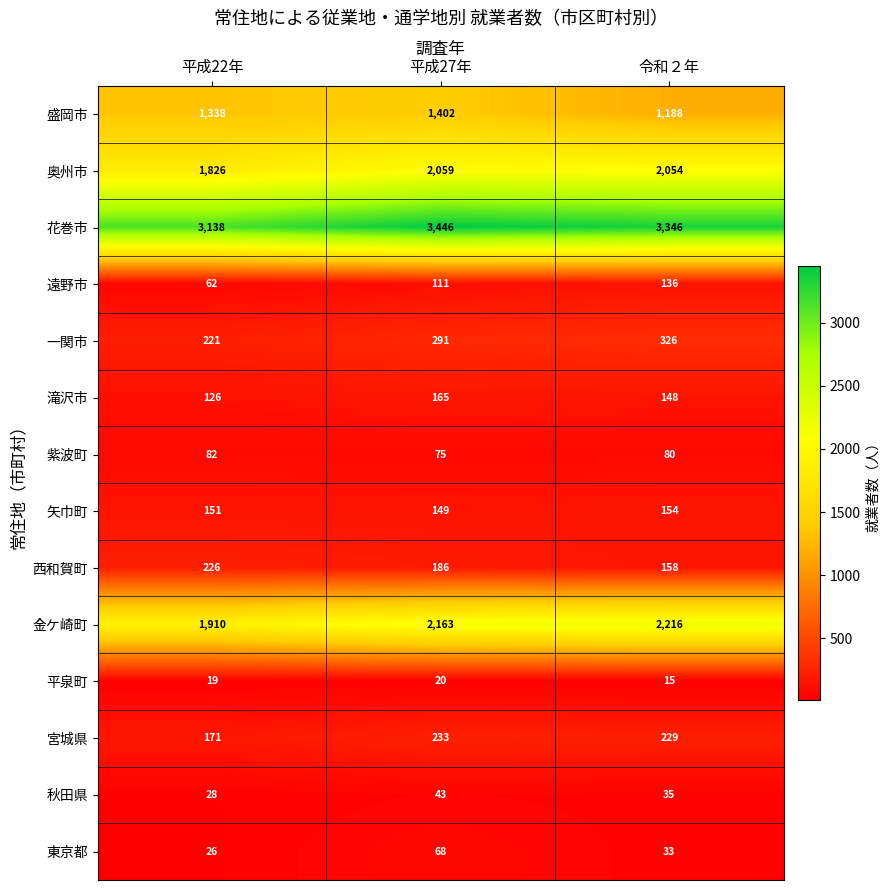

Count the number of categories in the chart.

3